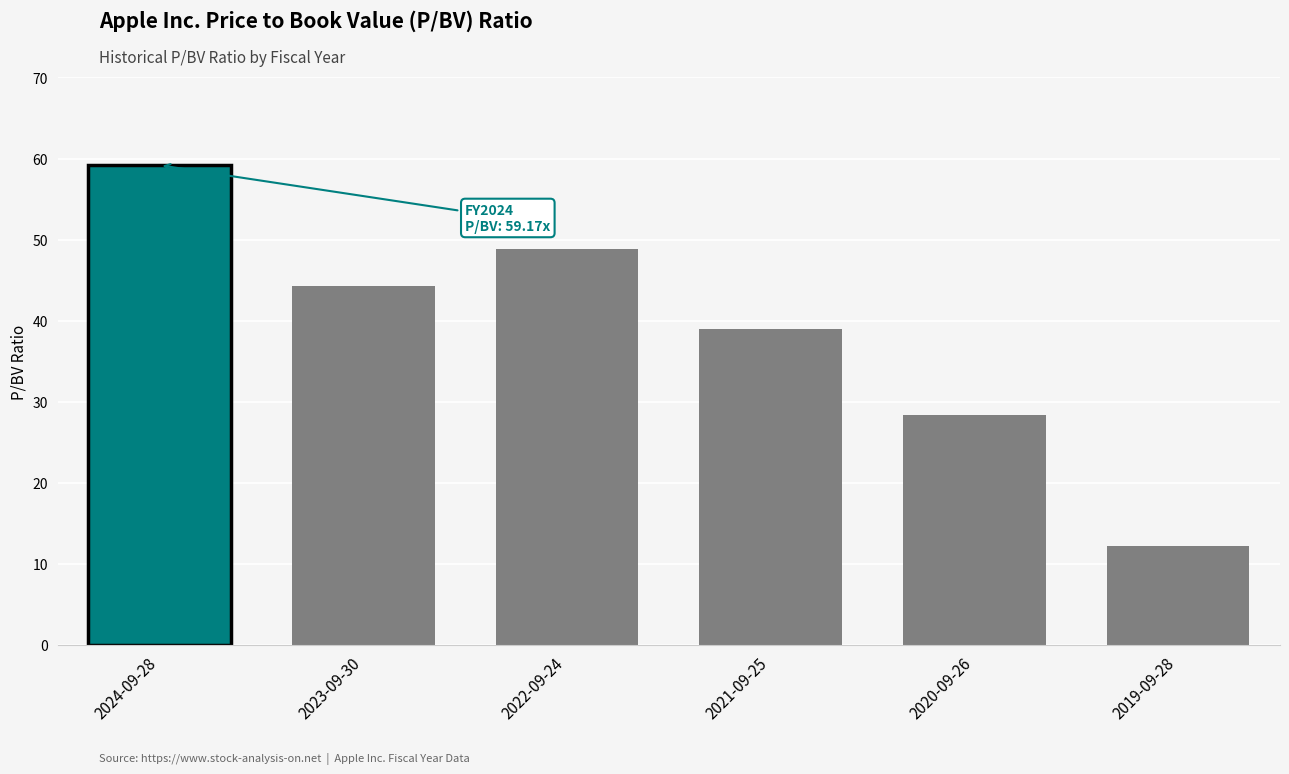

Reading right to left, extract all data points from this chart.

2019-09-28=12.2	2020-09-26=28.3	2021-09-25=39.0	2022-09-24=48.9	2023-09-30=44.2	2024-09-28=59.2